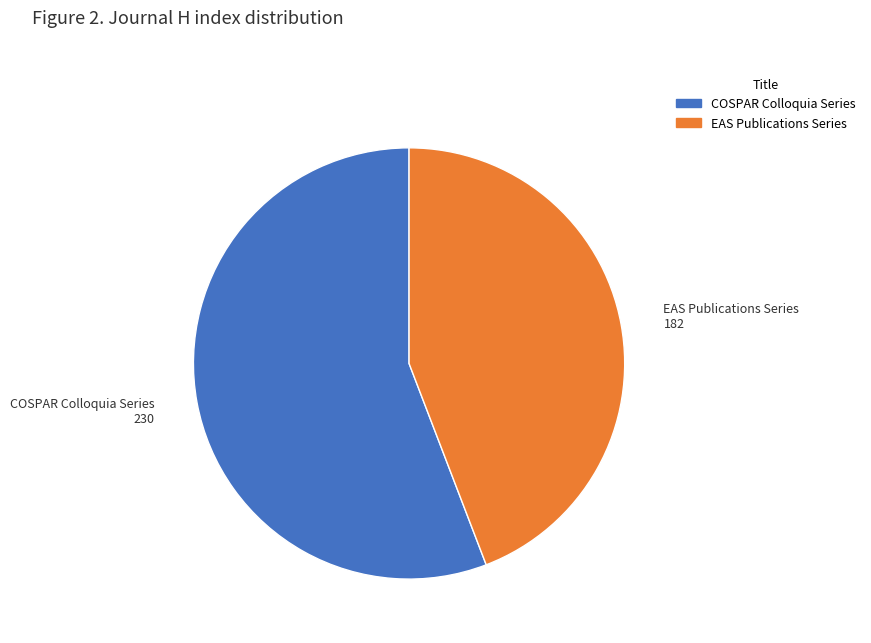

Is it true that COSPAR Colloquia Series is 50% of the pie?

False